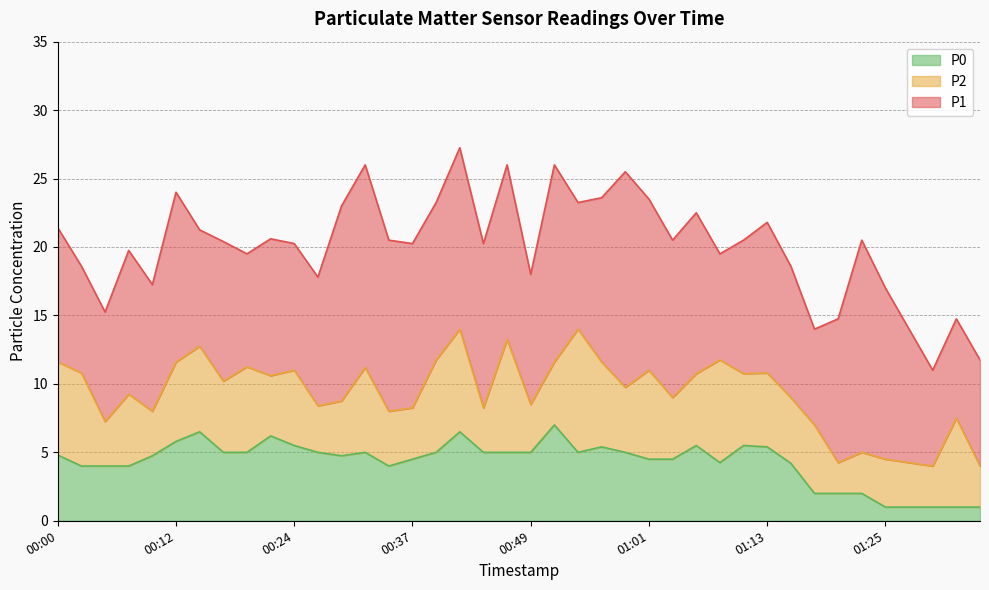

True or false: P2 and P0 cross at least once.

False